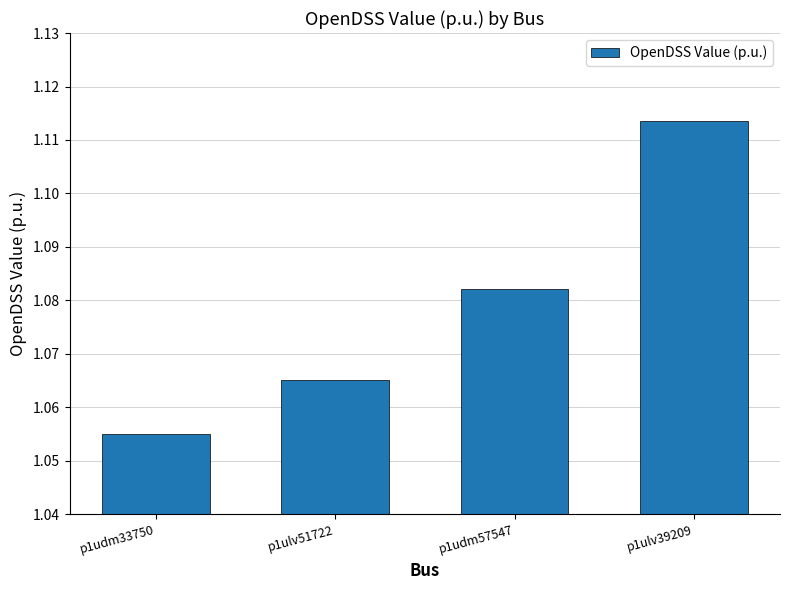

Is it true that the value at p1udm33750 is 0.3?

False